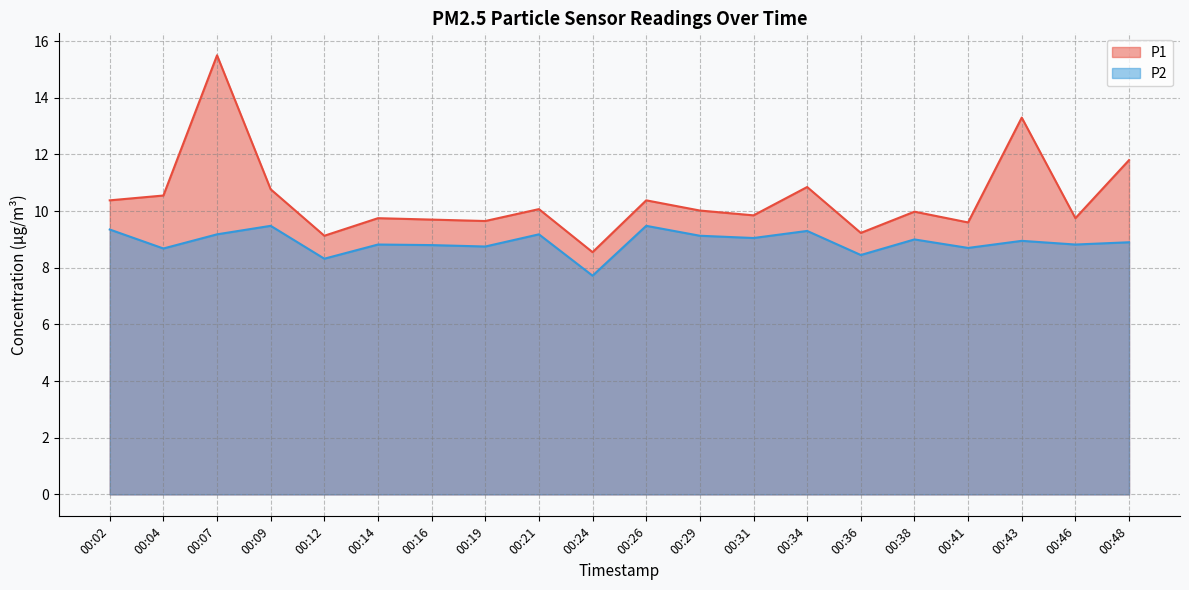

At which label does P2 reach its minimum?

00:24